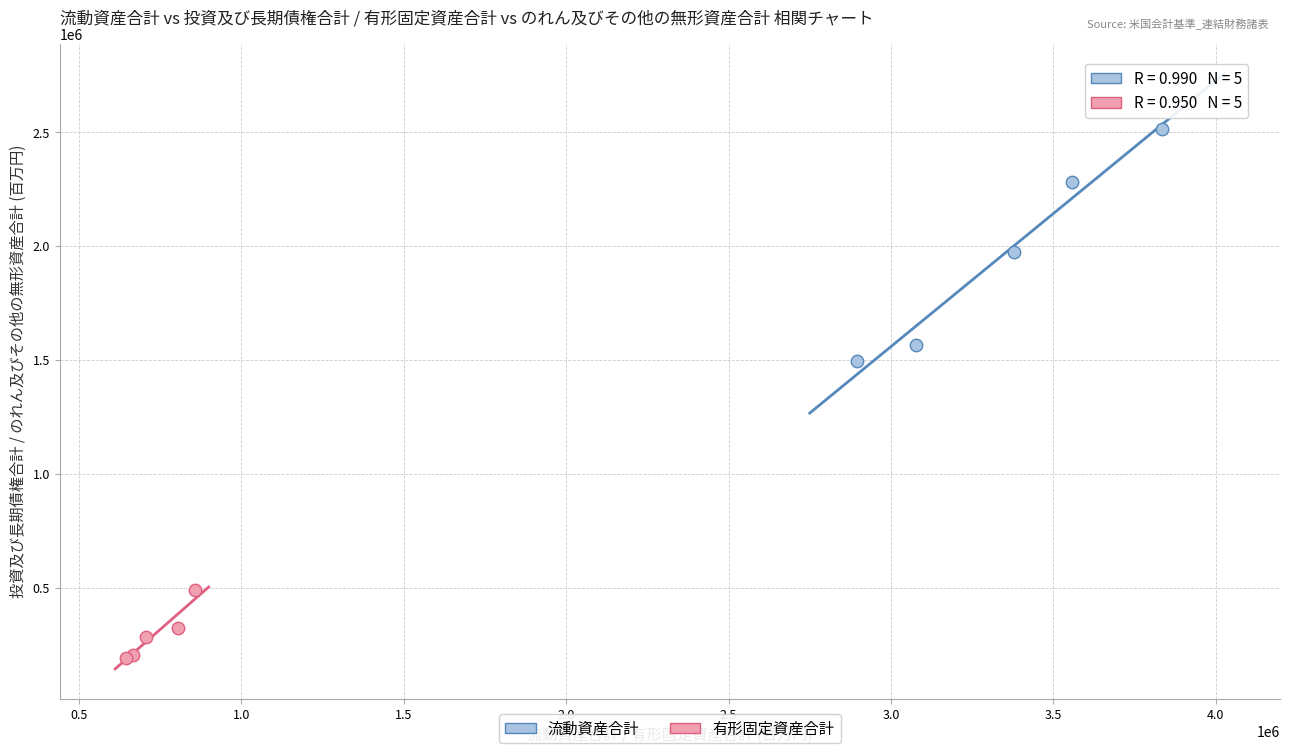

What are all the series names shown in the legend?

流動資産合計, 有形固定資産合計